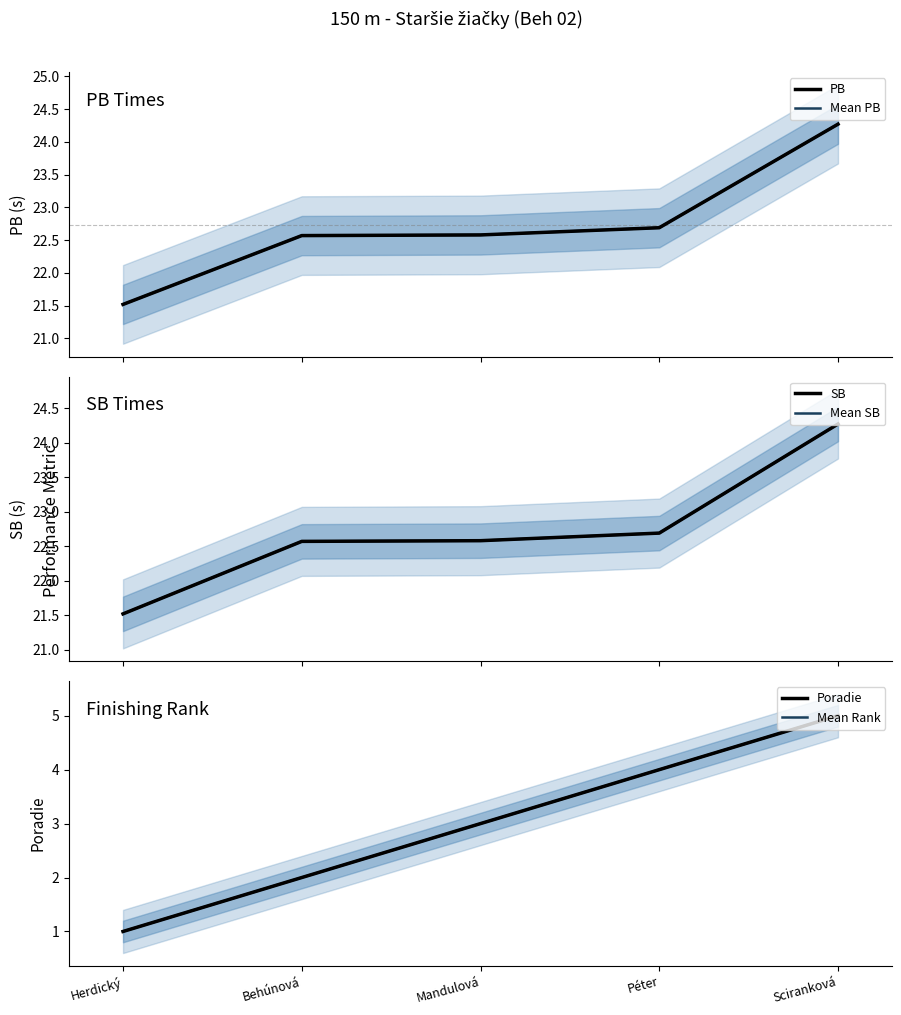

What is the label of the 5th point from the right?

Herdický